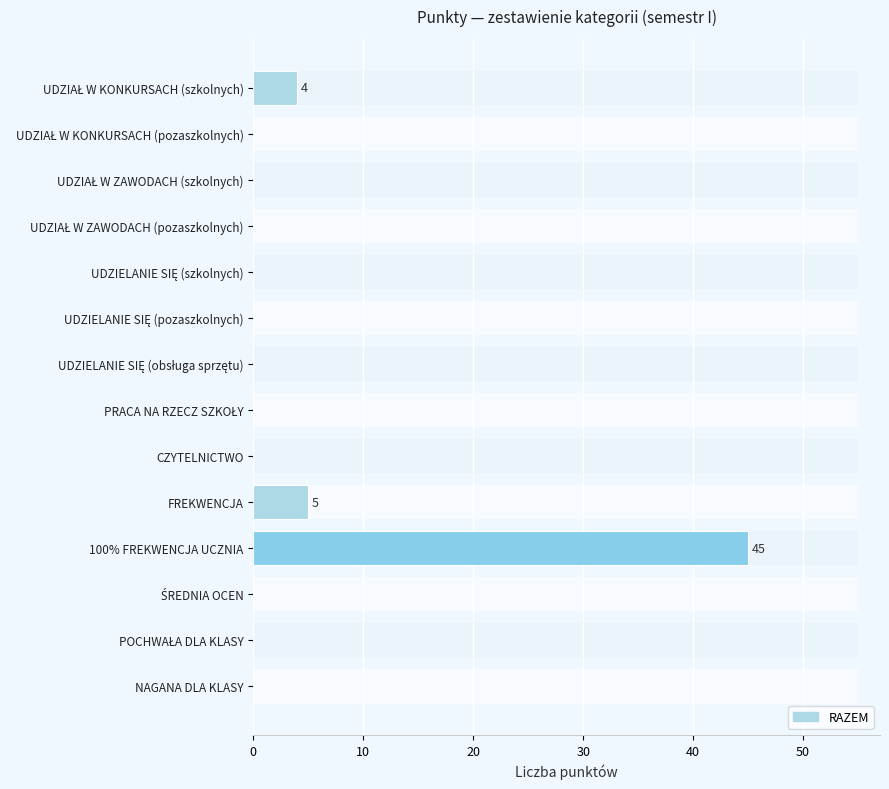

Which has a higher value, UDZIAŁ W ZAWODACH (szkolnych) or PRACA NA RZECZ SZKOŁY?

UDZIAŁ W ZAWODACH (szkolnych)